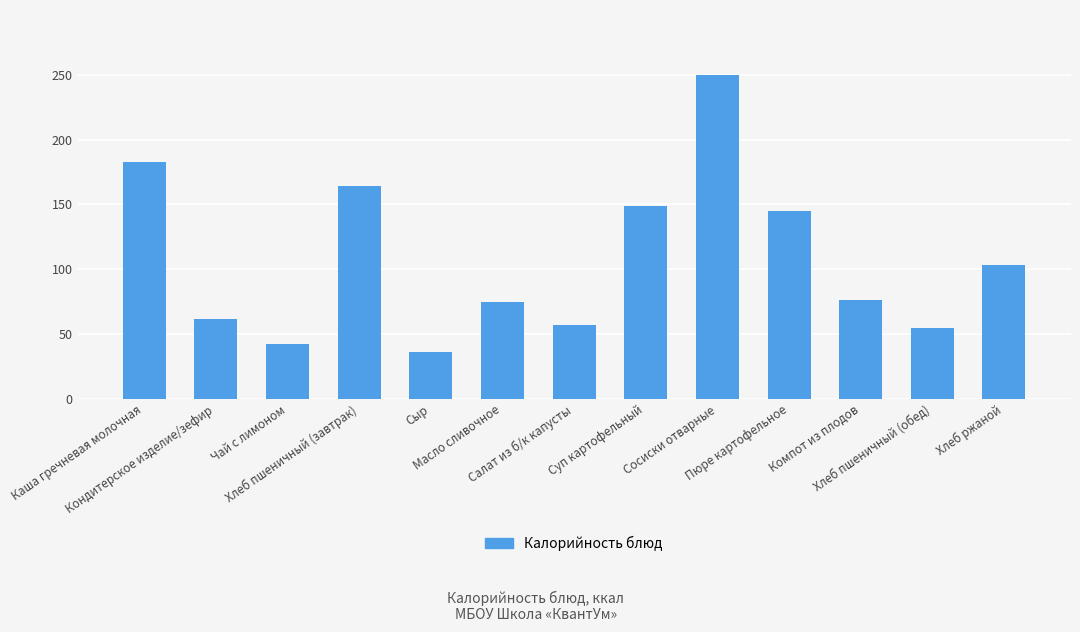

What is the approximate value at Чай с лимоном?

42.0